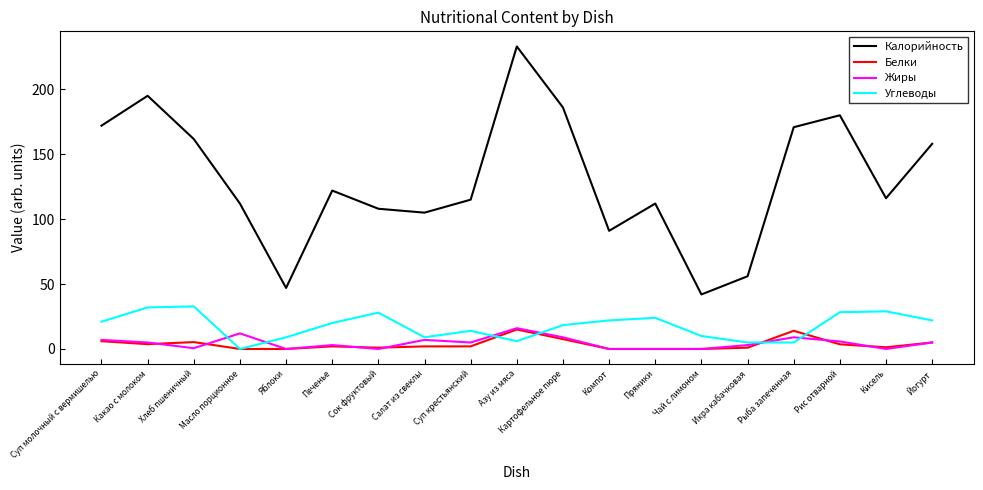

True or false: Углеводы and Калорийность cross at least once.

False